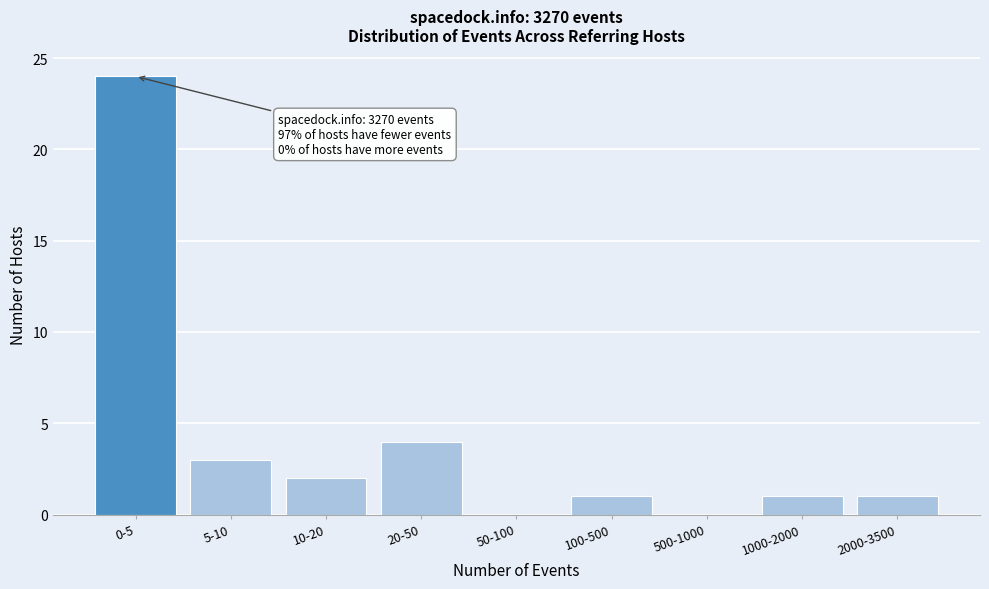

Reading left to right, extract all data points from this chart.

0-5=24	5-10=3	10-20=2	20-50=4	50-100=0	100-500=1	500-1000=0	1000-2000=1	2000-3500=1